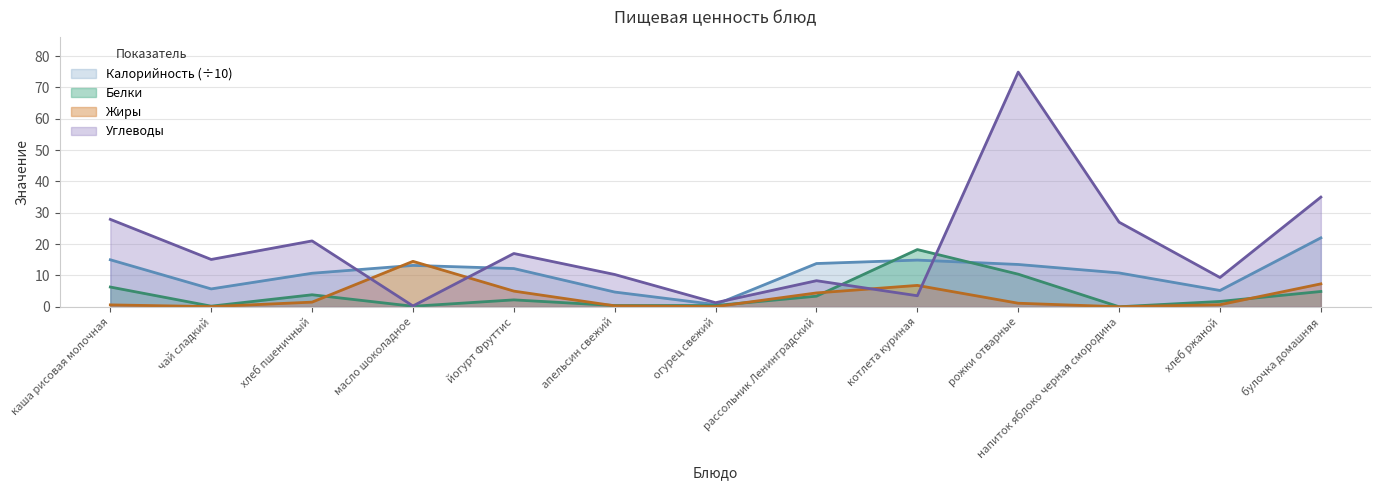

How many lines are shown in the chart?

4